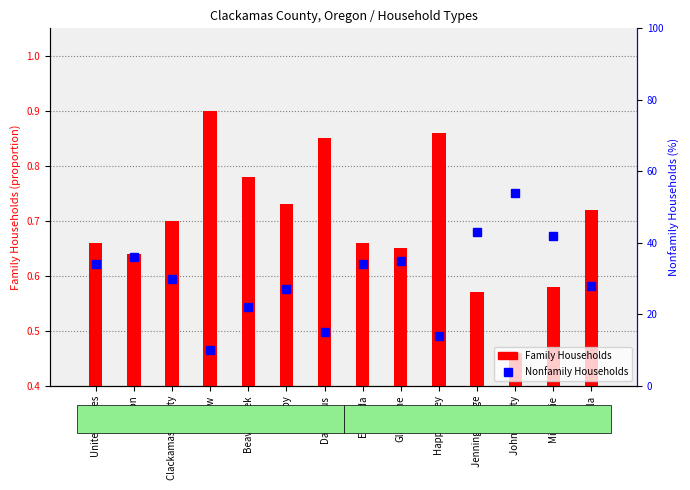

At which label does Nonfamily Households first exceed 34?

Oregon